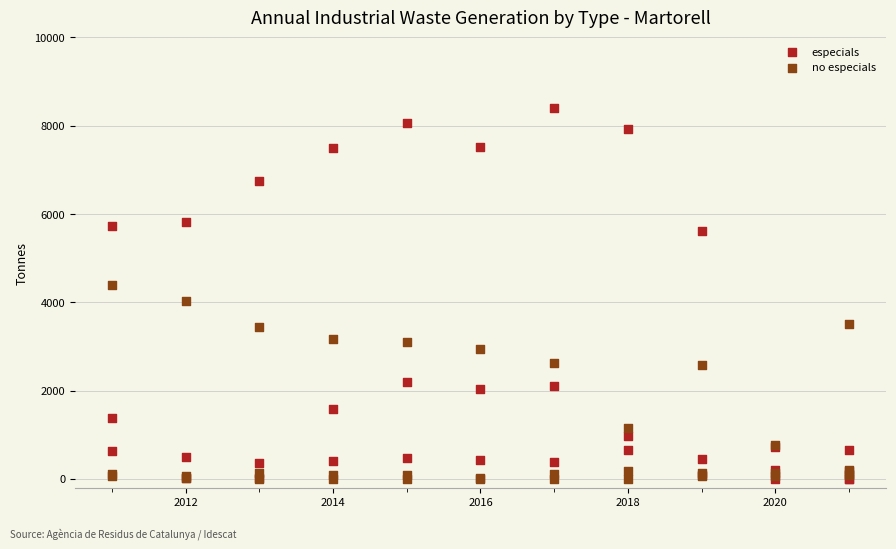

Which series reaches the maximum Y coordinate?

especials